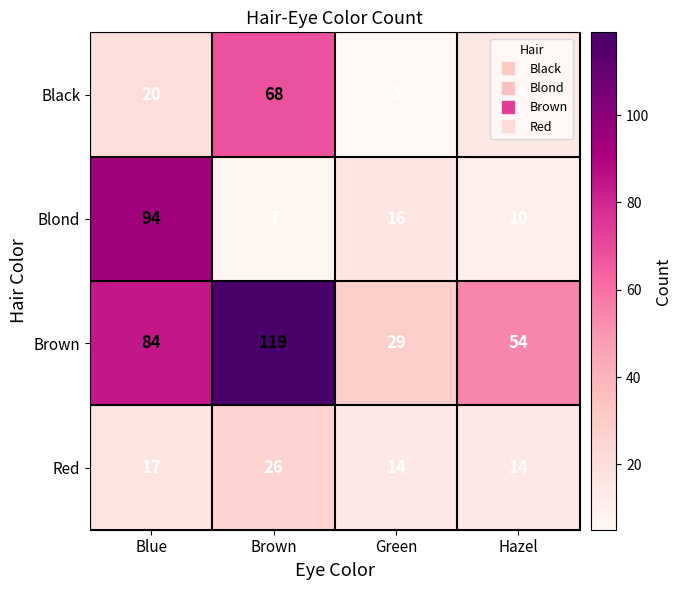

True or false: Red has a value of 26 at Brown.

True